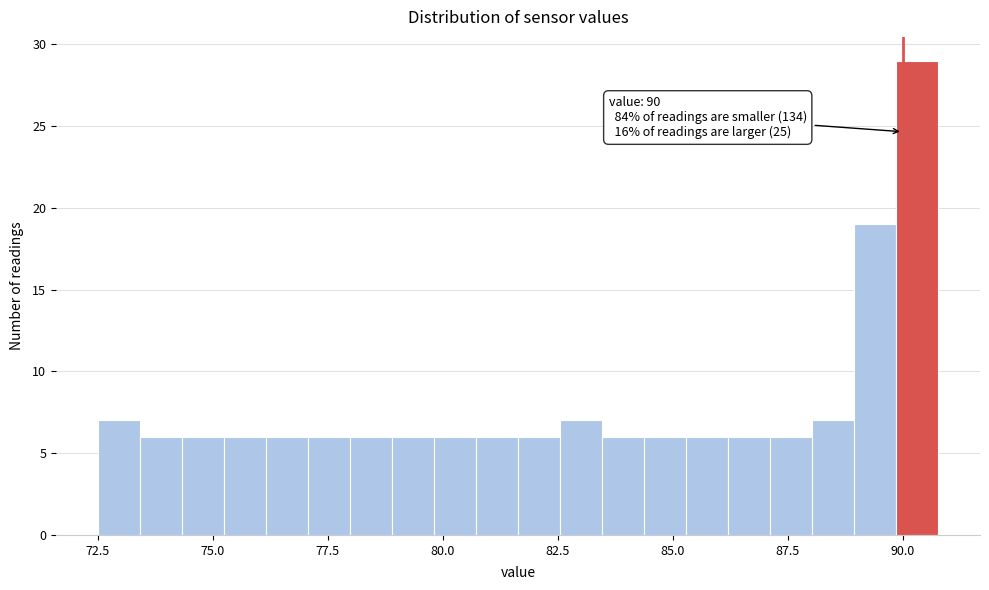

Around what value on the x-axis is the tallest bar? Give the approximate position of its centre, as read against the axis.

90.5